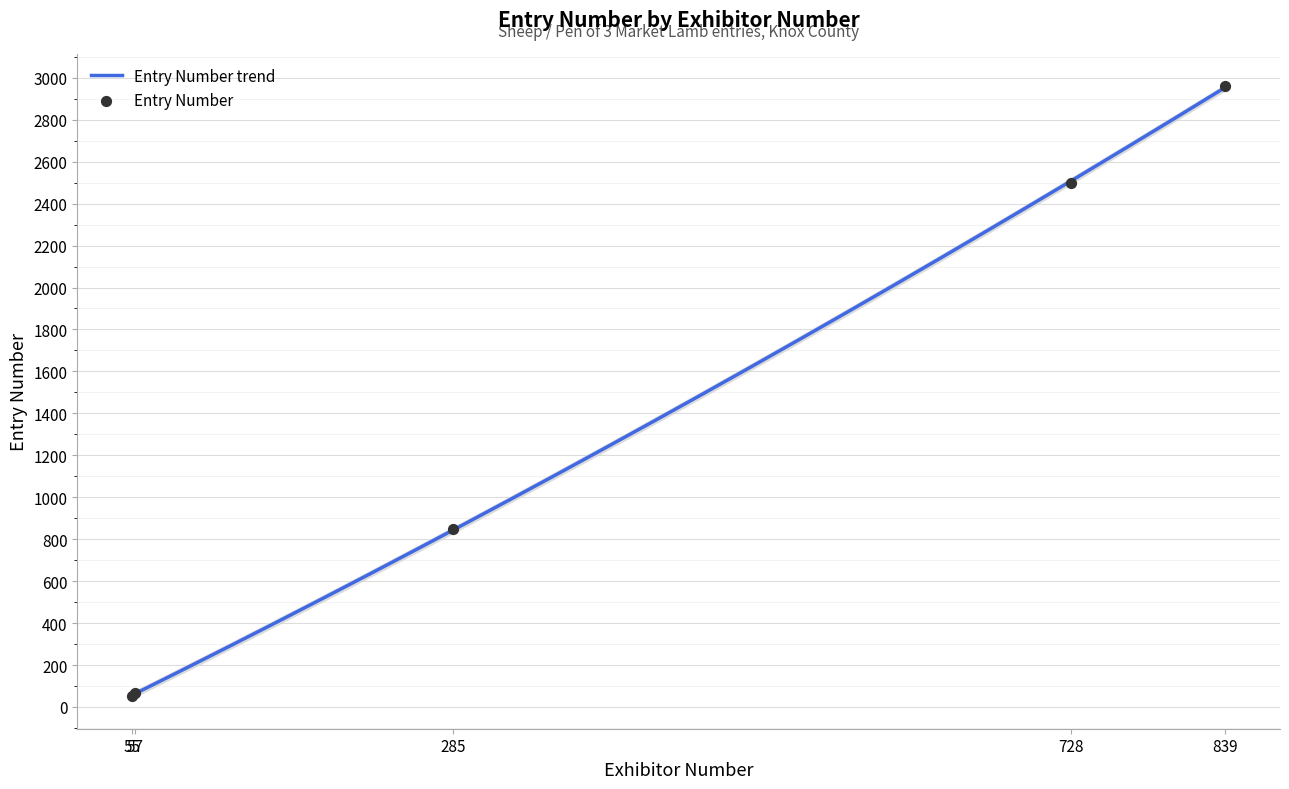

What is the change in value from 57 to 839?

+2897